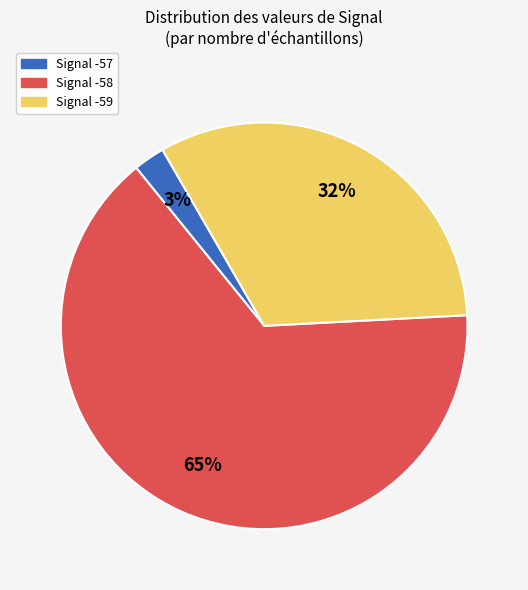

Which slice represents more than half of the pie?

Signal -58